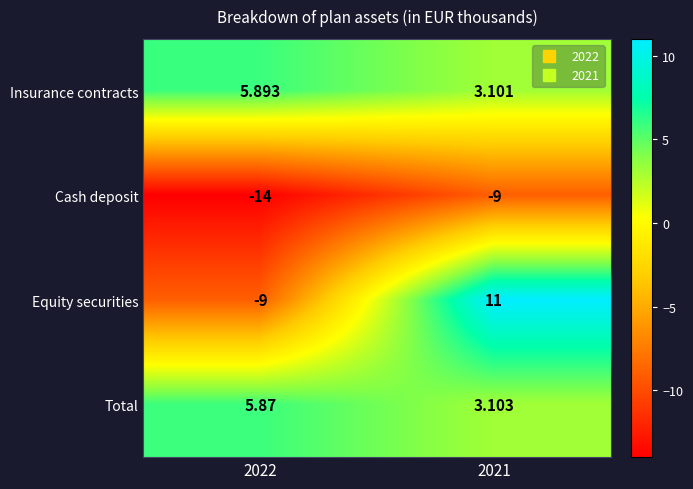

Which series changed the most between 2022 and 2021?

Equity securities